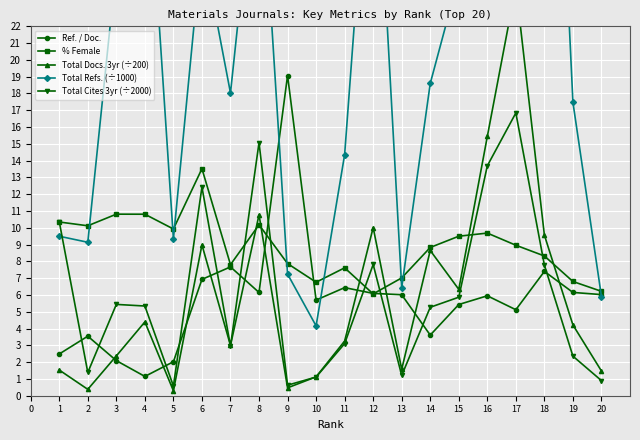

After their last crossing, which series has the higher values: Total Docs. 3yr (÷200) or Ref. / Doc.?

Ref. / Doc.